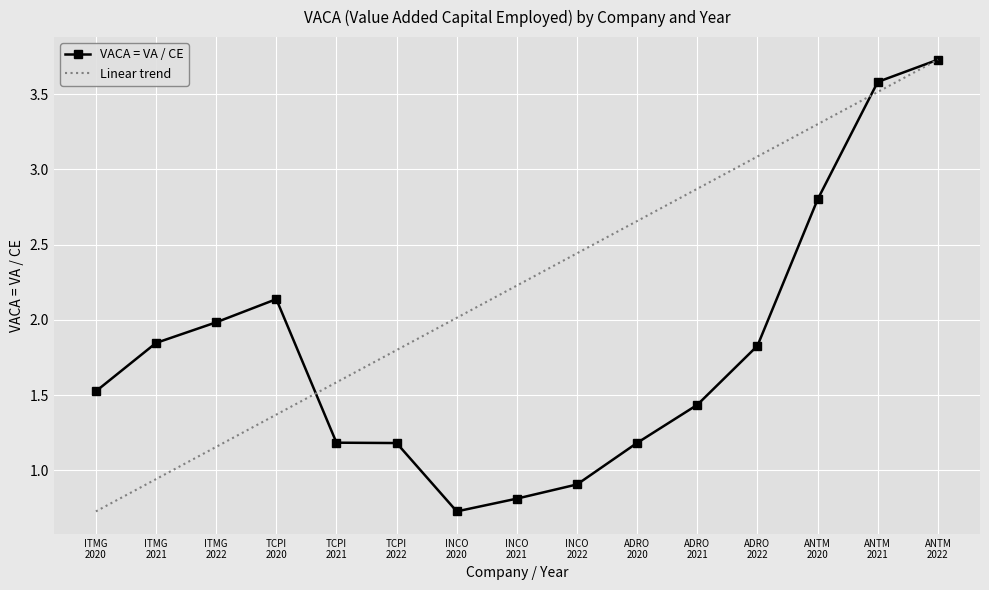

List the labels in order of value, largest first.

ANTM
2022, ANTM
2021, ANTM
2020, TCPI
2020, ITMG
2022, ITMG
2021, ADRO
2022, ITMG
2020, ADRO
2021, TCPI
2021, ADRO
2020, TCPI
2022, INCO
2022, INCO
2021, INCO
2020